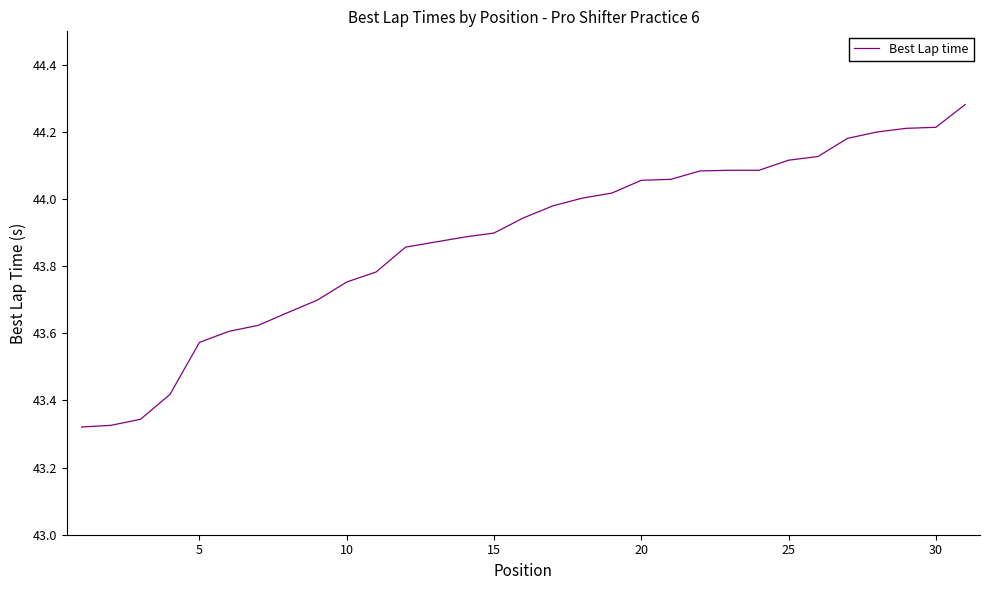

True or false: the data shows 43.9 at 15.

True